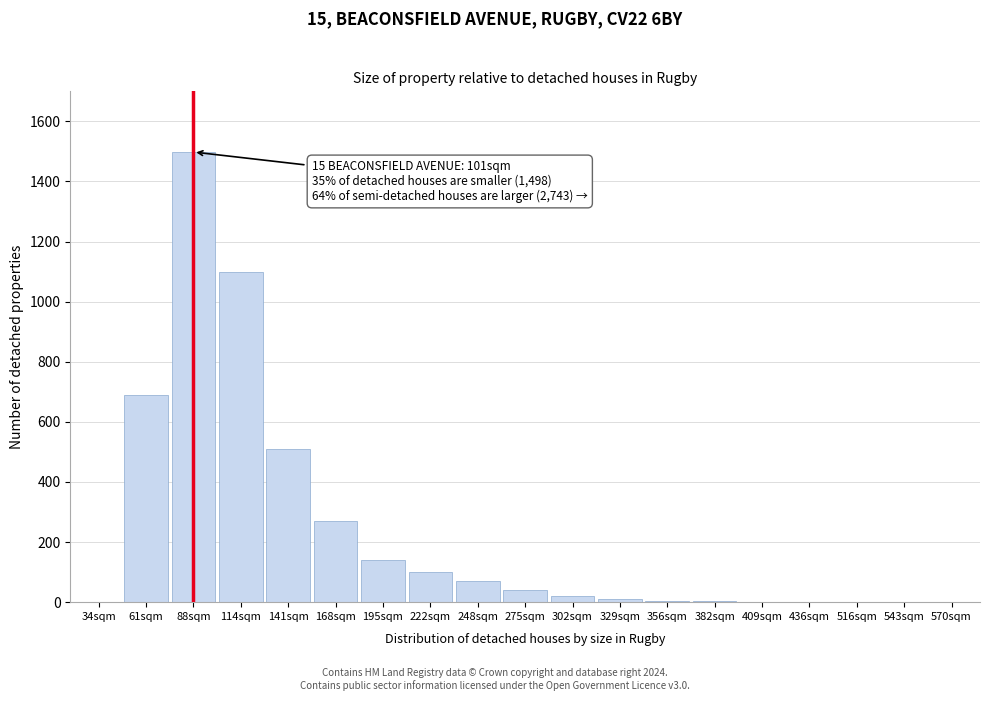

Is it true that the value at 222sqm is 153?

False